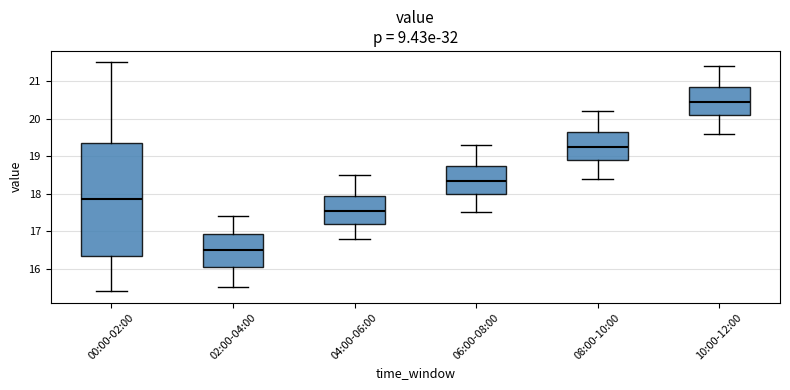

Which box has the highest median line?

10:00-12:00